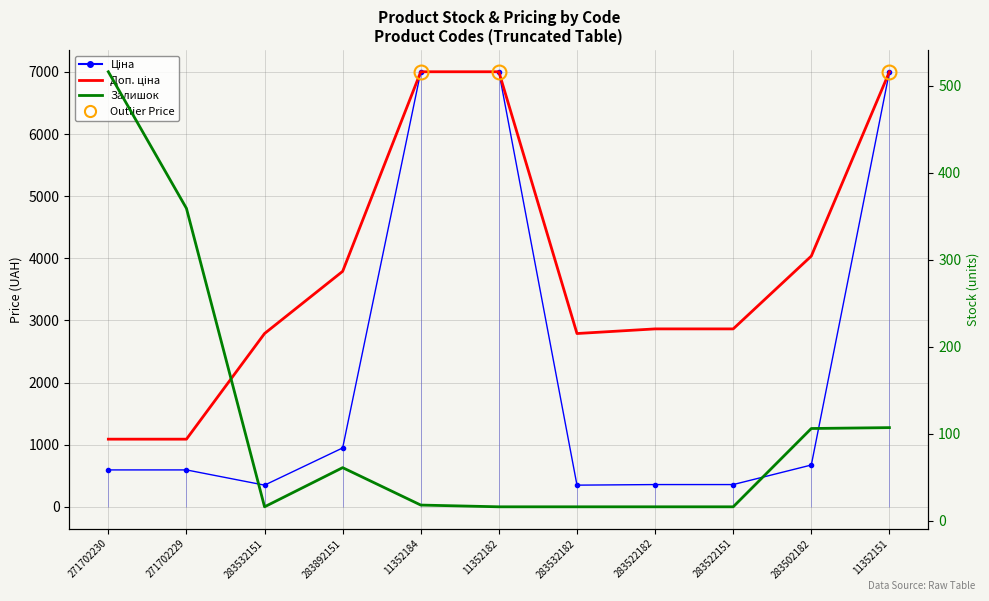

True or false: Ціна and Доп. ціна cross at least once.

False